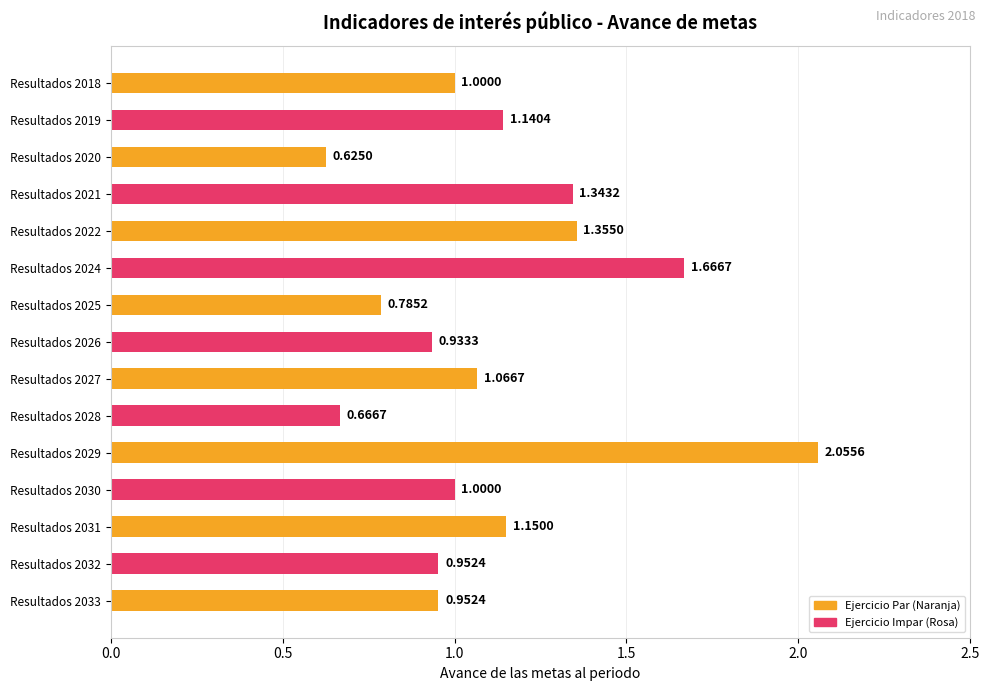

At which category does the chart reach its minimum across all series?

Resultados 2020